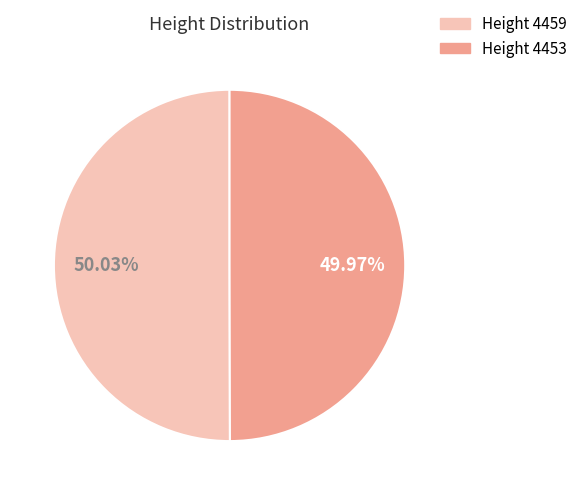

Is there a majority slice in this chart?

Yes